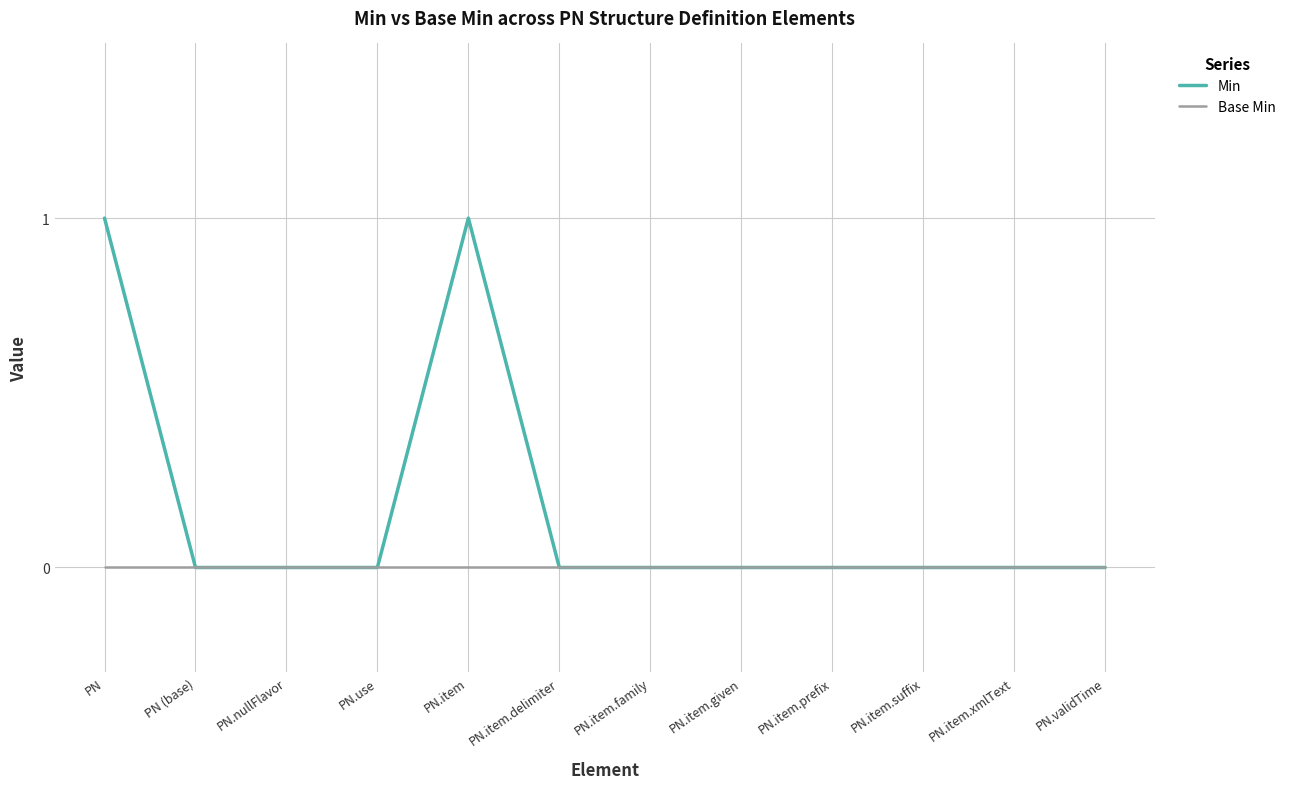

Which series has the largest range (max minus min)?

Min